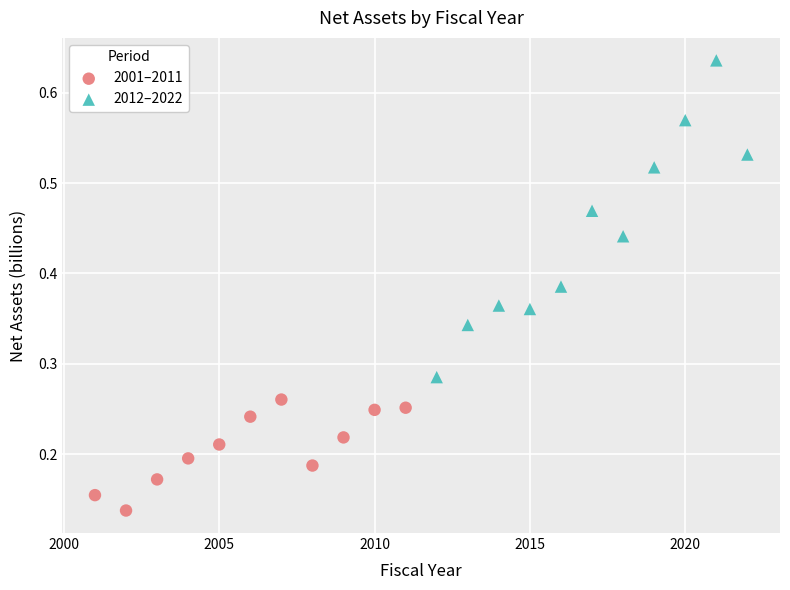

Which series contains the lowest Y value?

2001–2011